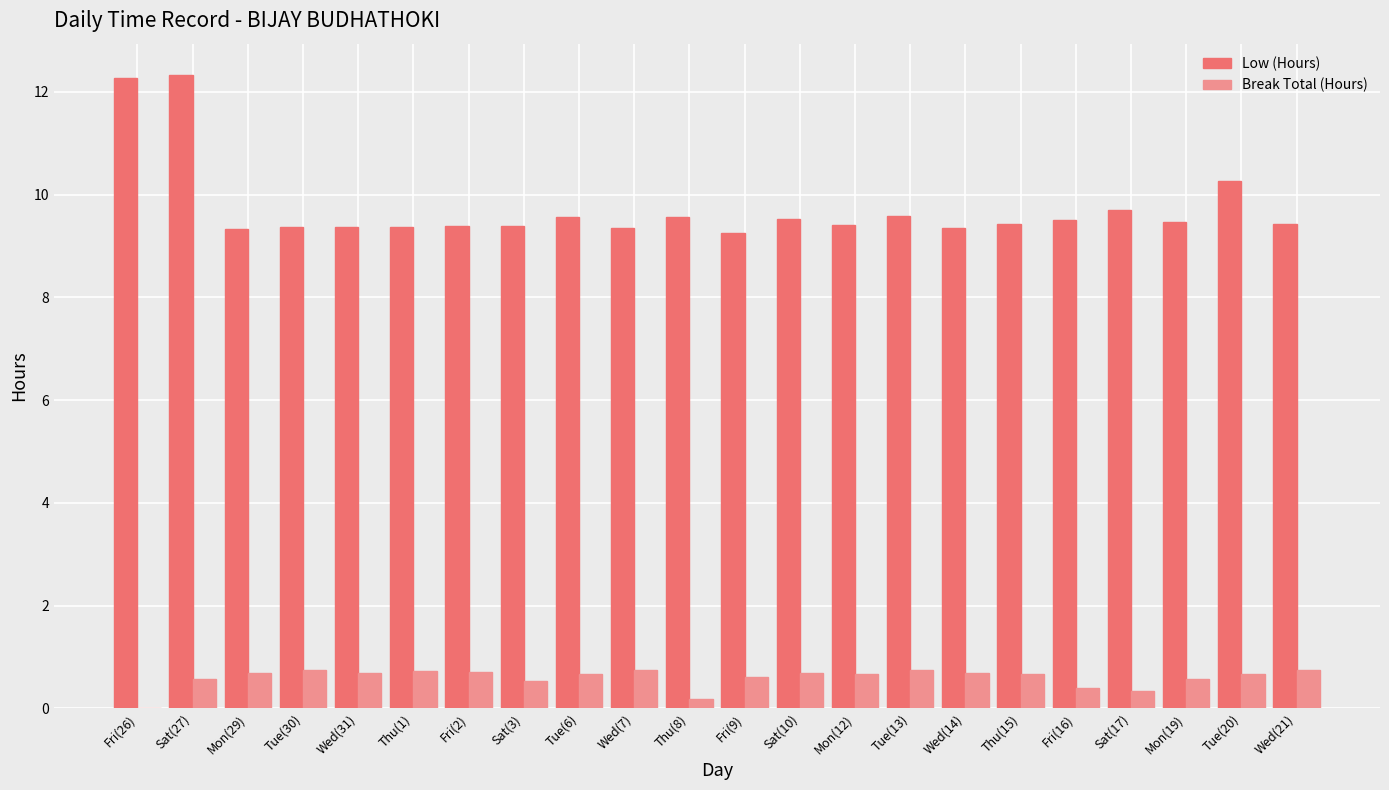

What is the maximum value for Low (Hours)?

12.3